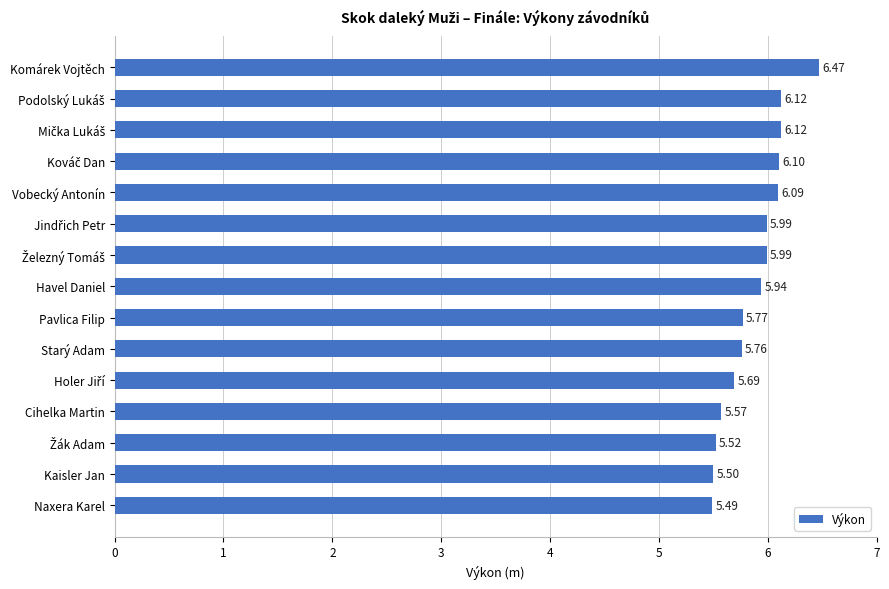

What is the label of the 12th bar from the top?

Cihelka Martin